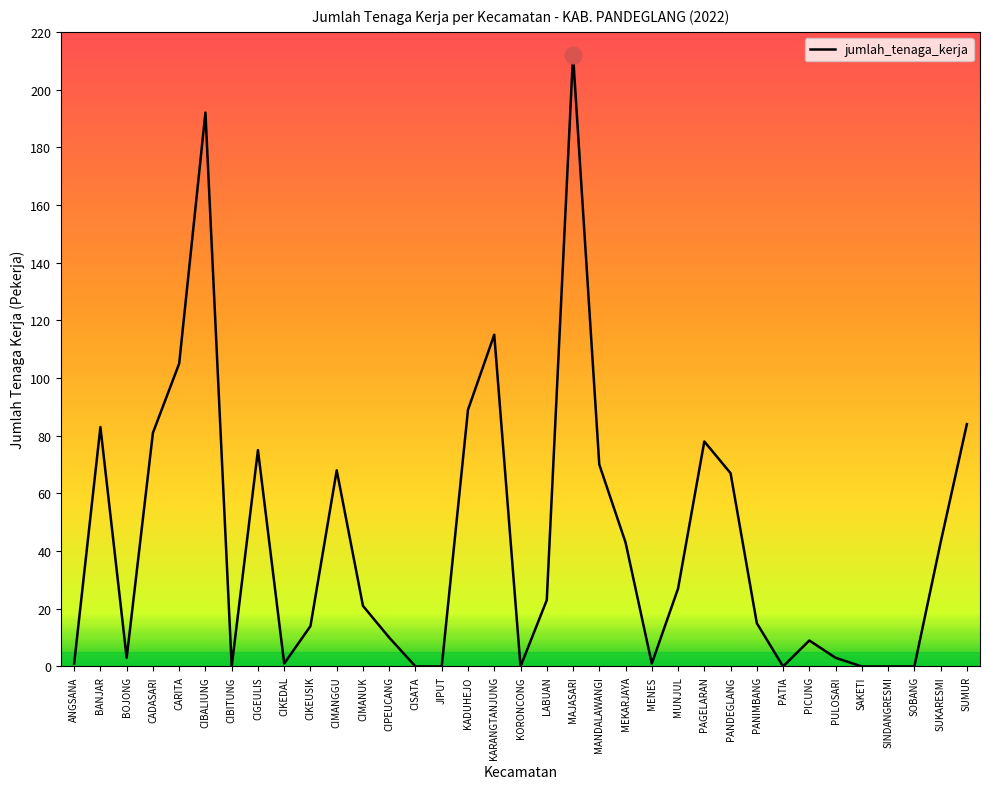

Is this an area chart (filled region under the line)?

No